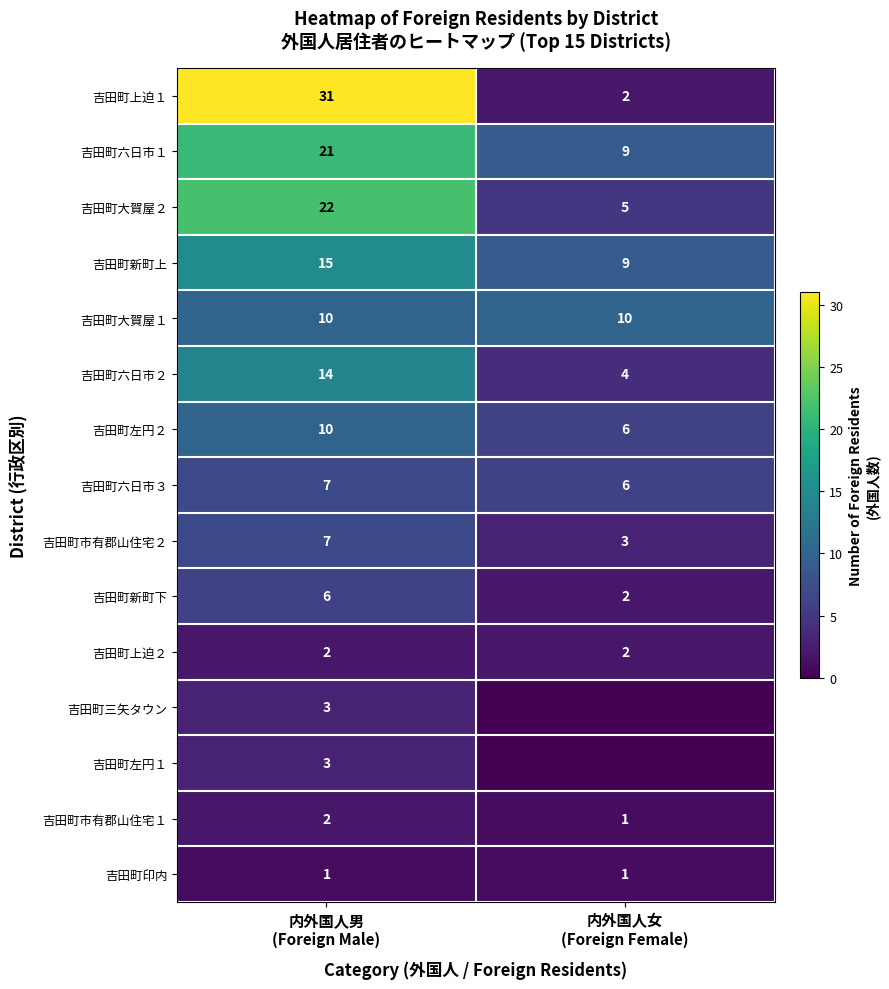

What is the difference between the maximum and minimum values in the 吉田町市有郡山住宅２ series?

4